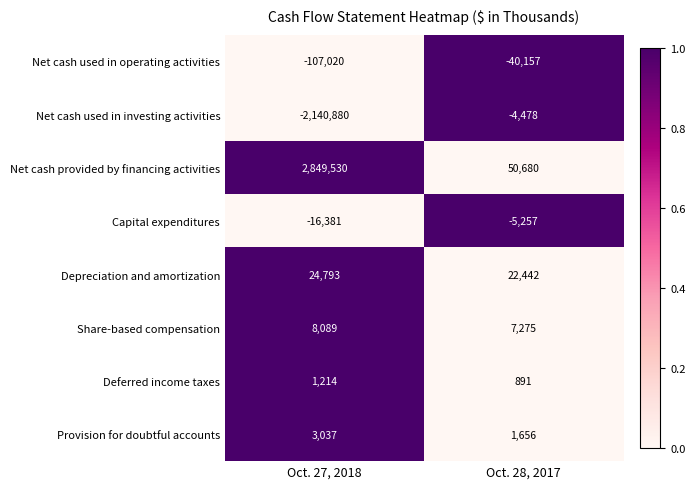

Reading left to right, what are all the values shown in this chart?

Net cash used in operating activities: Oct. 27, 2018=-107020	Oct. 28, 2017=-40157
Net cash used in investing activities: Oct. 27, 2018=-2140880	Oct. 28, 2017=-4478
Net cash provided by financing activities: Oct. 27, 2018=2849530	Oct. 28, 2017=50680
Capital expenditures: Oct. 27, 2018=-16381	Oct. 28, 2017=-5257
Depreciation and amortization: Oct. 27, 2018=24793	Oct. 28, 2017=22442
Share-based compensation: Oct. 27, 2018=8089	Oct. 28, 2017=7275
Deferred income taxes: Oct. 27, 2018=1214	Oct. 28, 2017=891
Provision for doubtful accounts: Oct. 27, 2018=3037	Oct. 28, 2017=1656